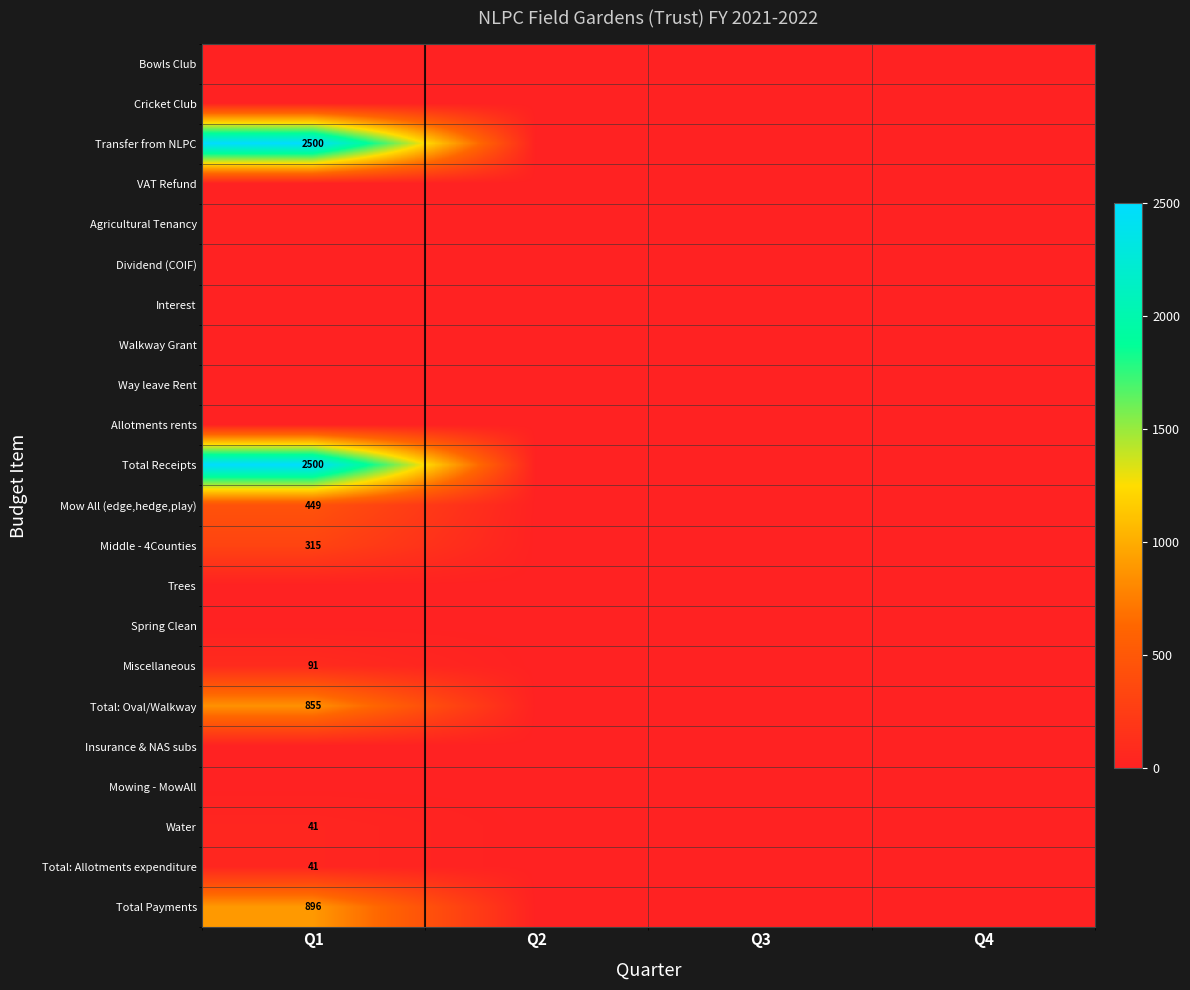

How many data points does each series have?

4